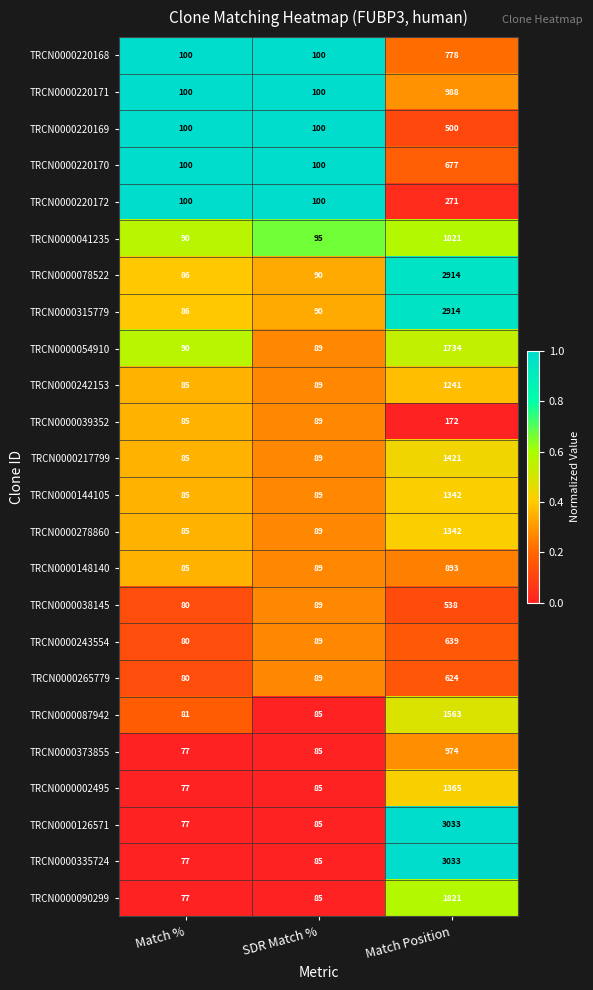

What is the average value of the TRCN0000220169 series?

233